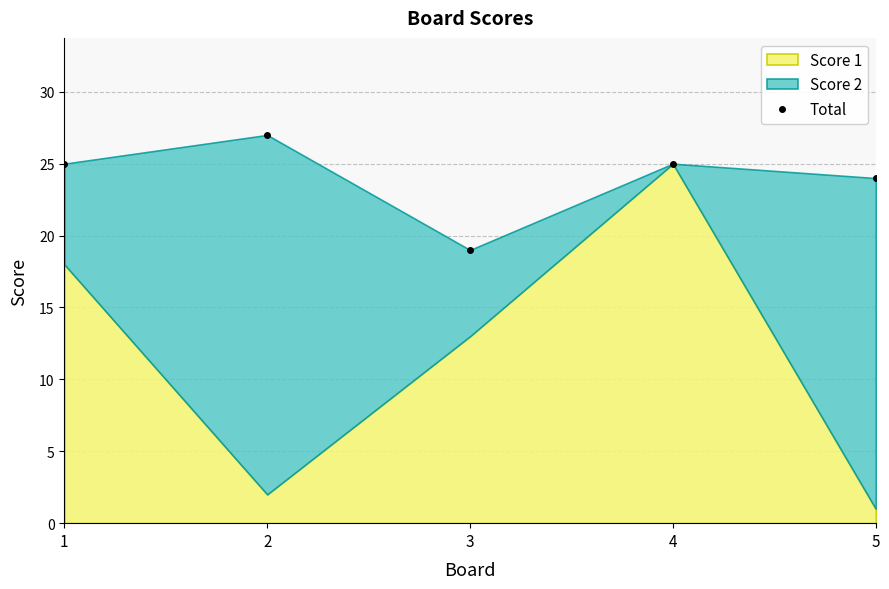

Is it true that the value at 3 is 19?

True